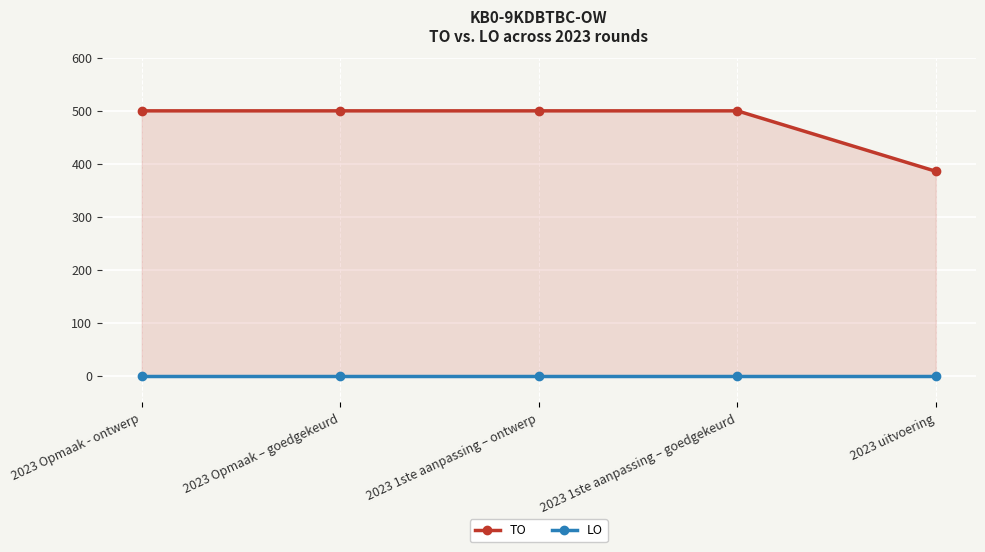

Reading left to right, transcribe all the data shown in this chart.

TO: 2023 Opmaak - ontwerp=500	2023 Opmaak – goedgekeurd=500	2023 1ste aanpassing – ontwerp=500	2023 1ste aanpassing – goedgekeurd=500	2023 uitvoering=386
LO: 2023 Opmaak - ontwerp=0	2023 Opmaak – goedgekeurd=0	2023 1ste aanpassing – ontwerp=0	2023 1ste aanpassing – goedgekeurd=0	2023 uitvoering=0